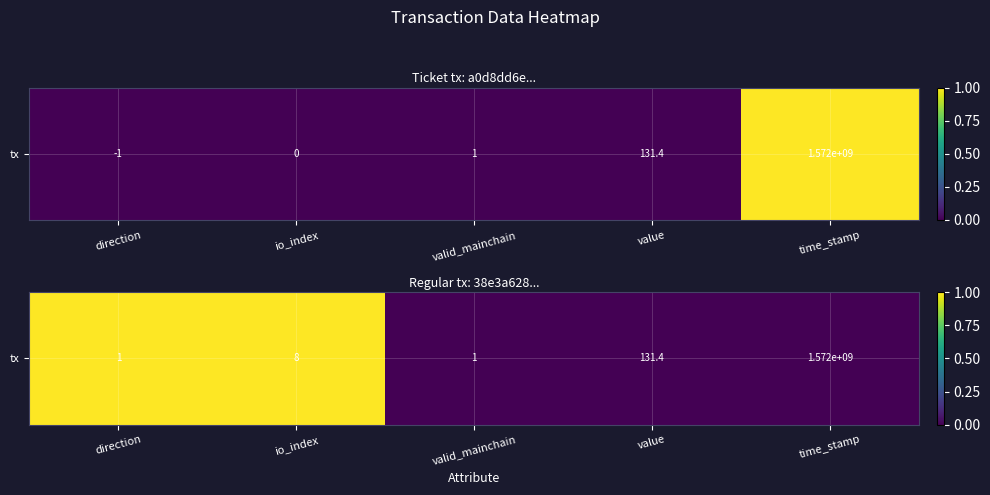

The value at value is 0. True or false?

False